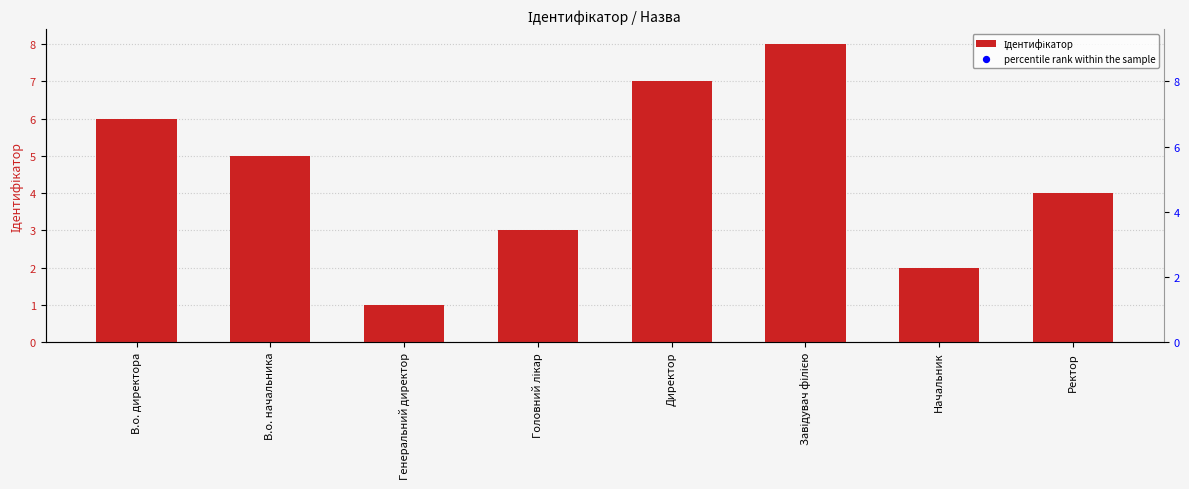

Which series reaches the minimum Y coordinate?

Ідентифікатор